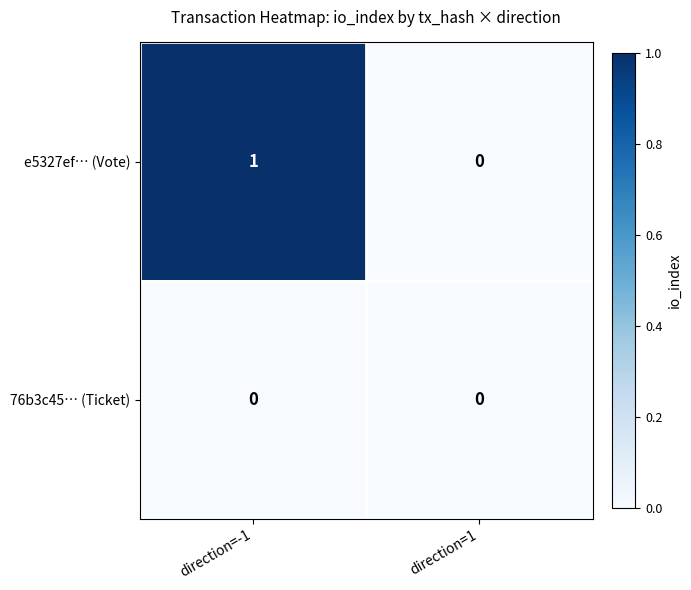

Rank the series at direction=-1 from highest to lowest value.

e5327ef… (Vote), 76b3c45… (Ticket)